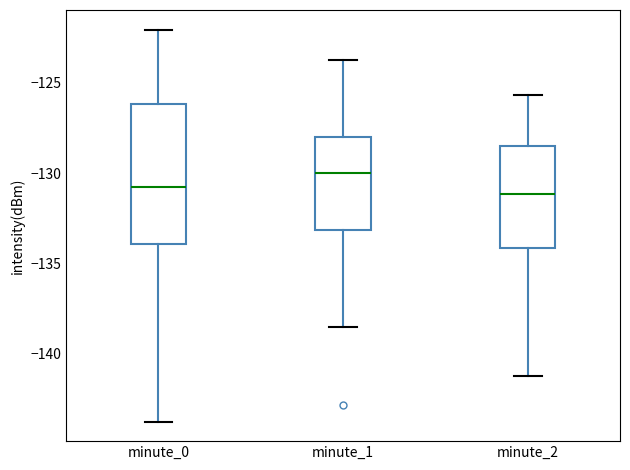

Reading left to right, read every box against the y-axis: the position of its median line, the range the box covers, and the ends of its whiskers. The values are not printed on the chart, so give them approximately, as read against the axis.

minute_0: median -131.0, box -134.0 to -126.0, whiskers -144.0 to -122.0
minute_1: median -130.0, box -133.0 to -128.0, whiskers -138.5 to -124.0
minute_2: median -131.0, box -134.0 to -128.5, whiskers -141.0 to -125.5